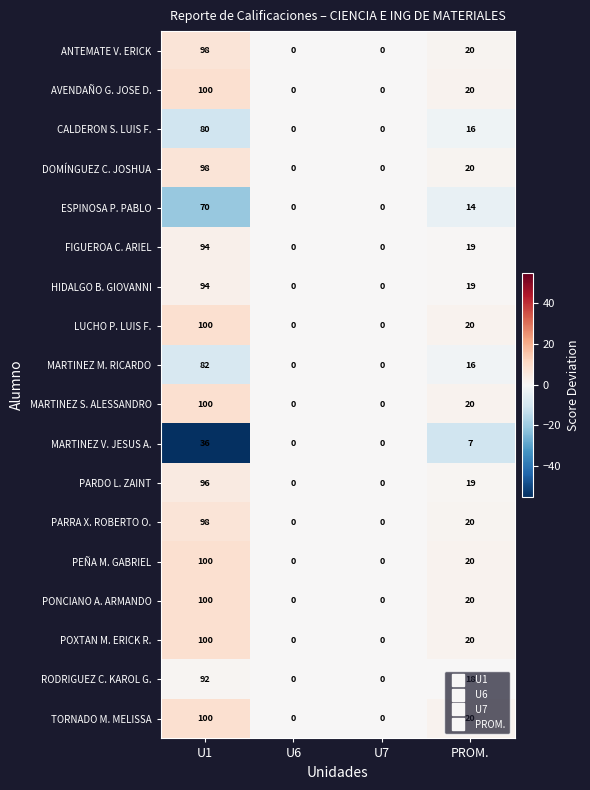

What is the difference between the ESPINOSA P. PABLO values at PROM. and U7?

14